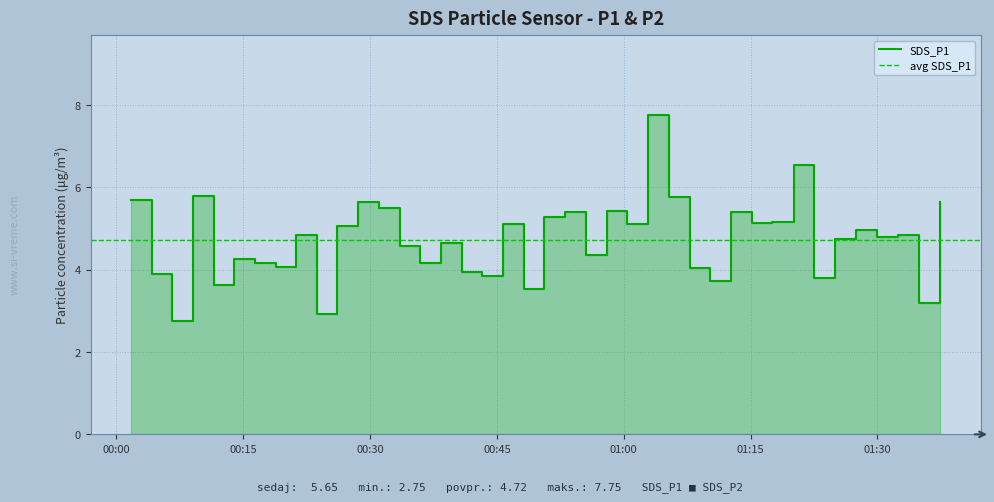

What is the change in value from 2023/04/04 00:11:30 to 2023/04/04 01:12:41?

+1.8